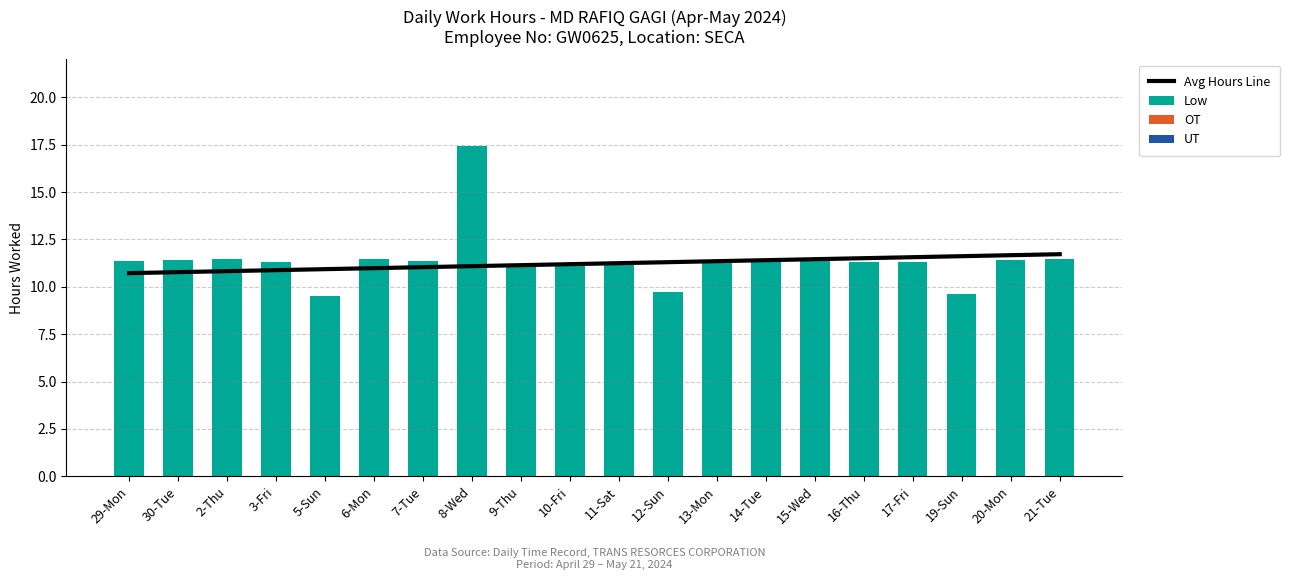

The UT series shows 0.0 at 2-Thu. True or false?

True